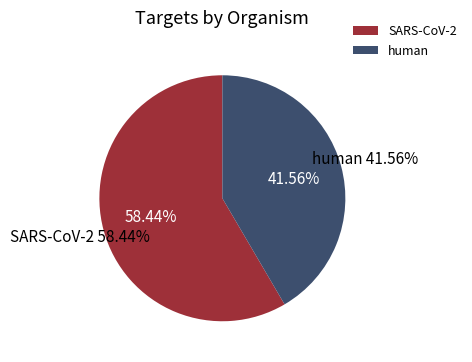

To the nearest percent, what is the difference between the largest and smallest slice percentages?

17%